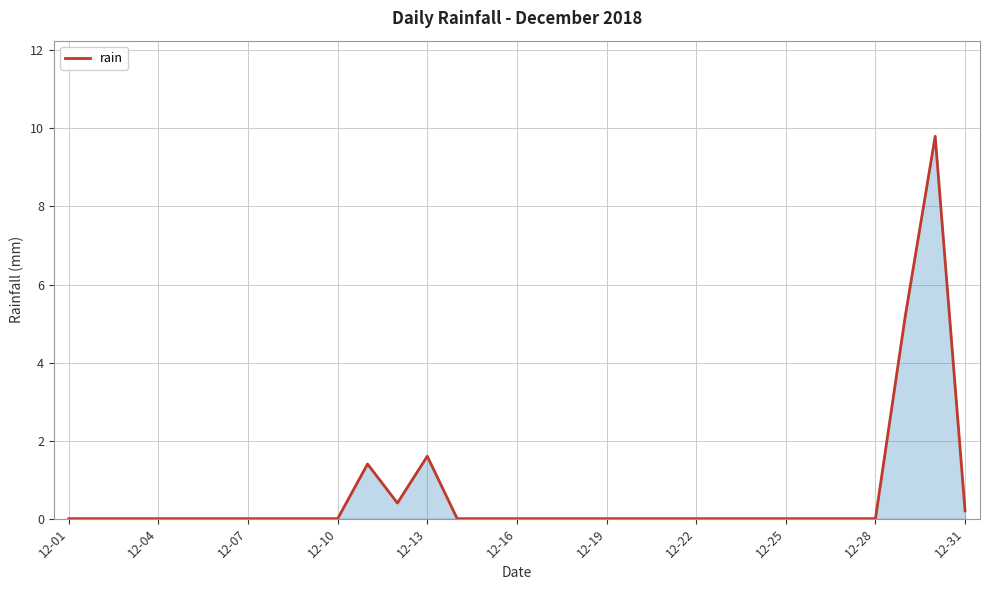

What is the sum of all values?

18.6